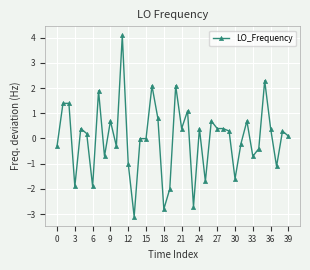

True or false: there are more than 0 points higher than both neighbors.

True